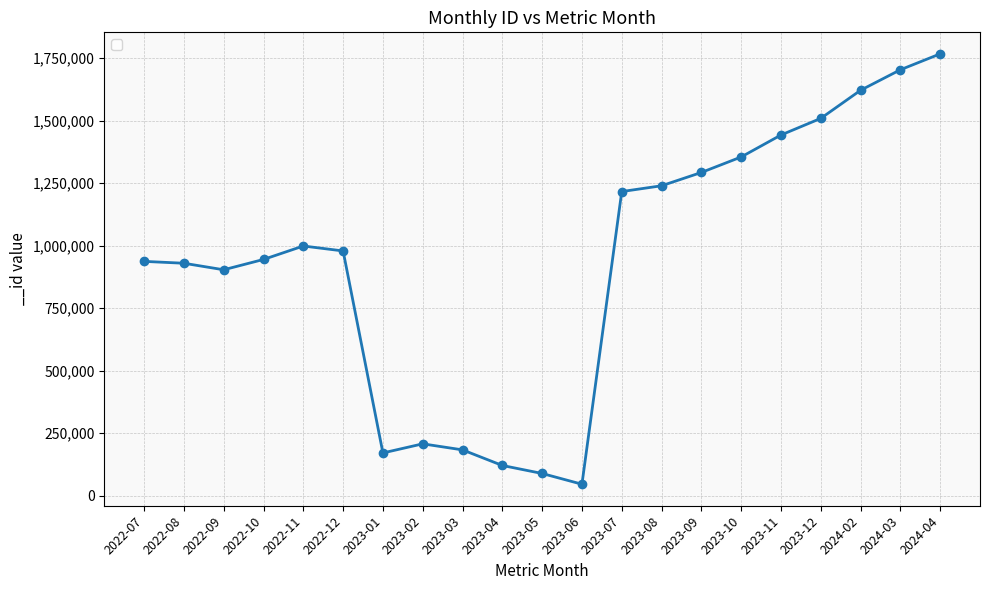

At which category does the data reach its first local valley?

2022-09